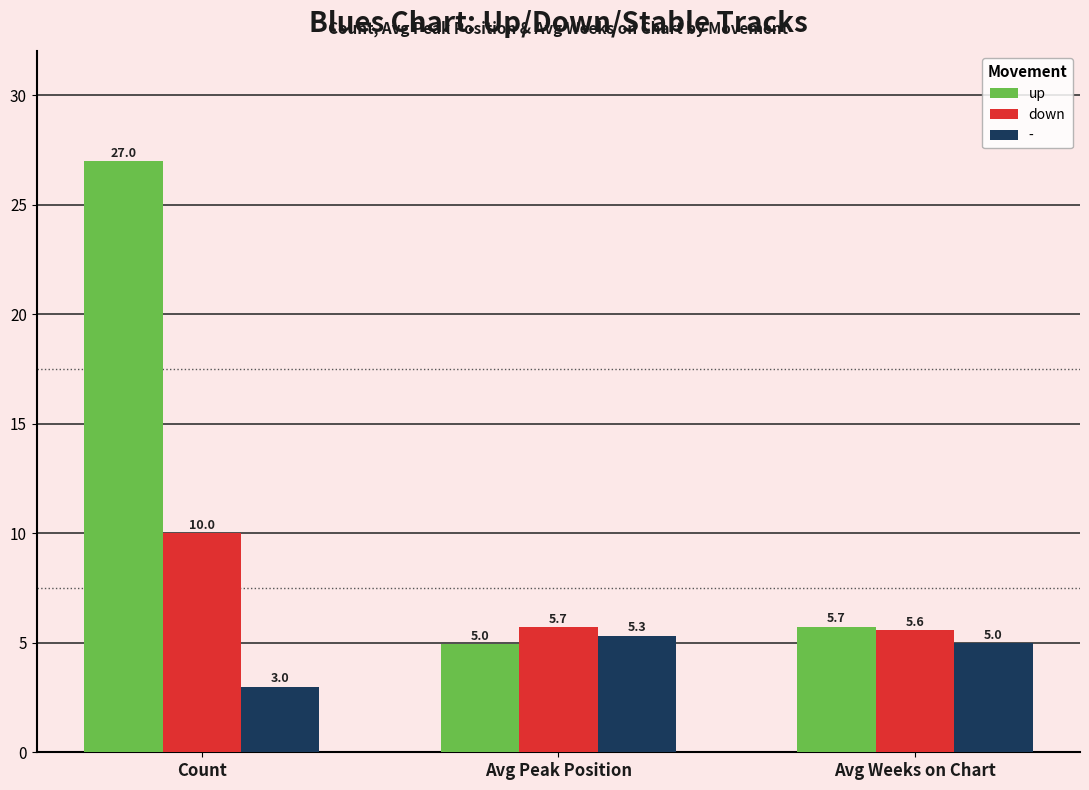

Read the down value at Count.

10.0